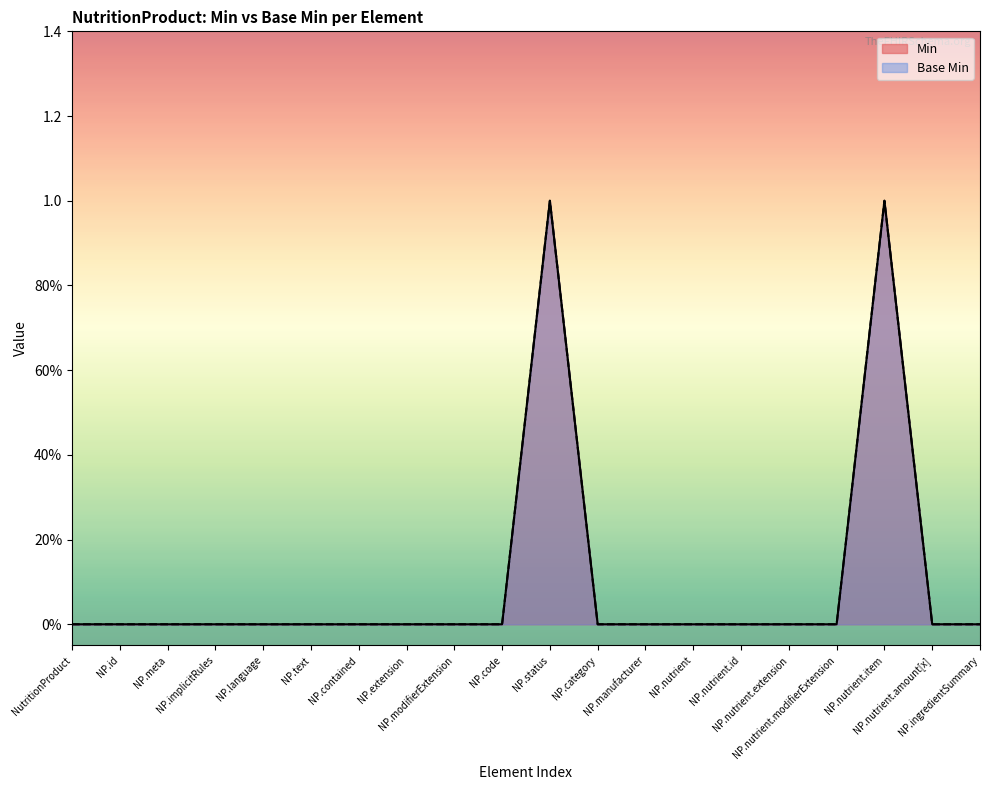

True or false: Base Min and Min intersect in this chart.

False